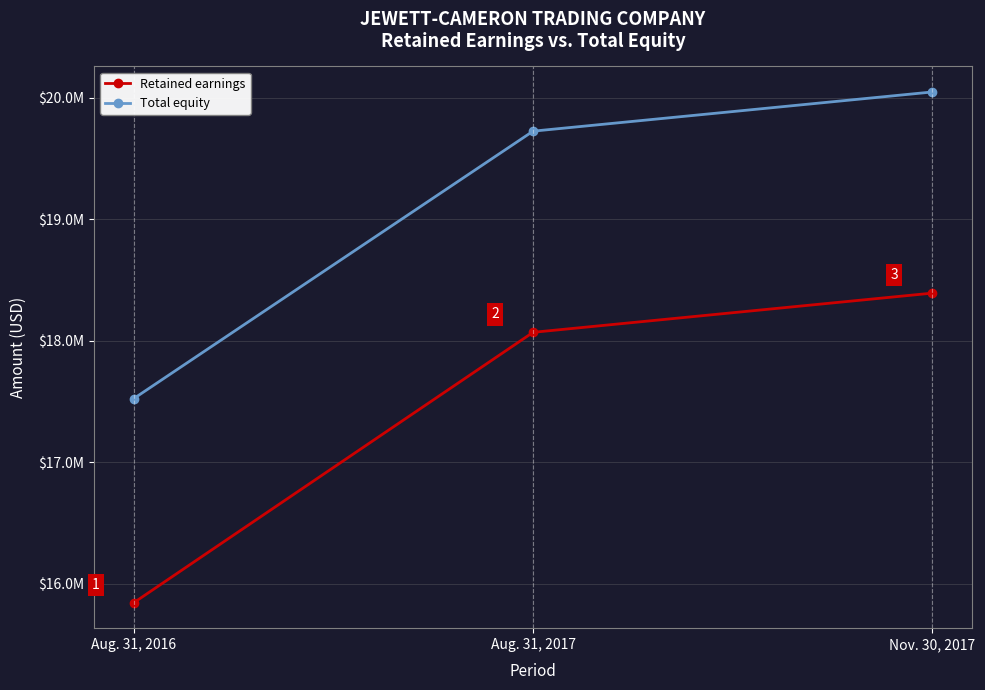

What is the label of the 3rd point from the right?

Aug. 31, 2016